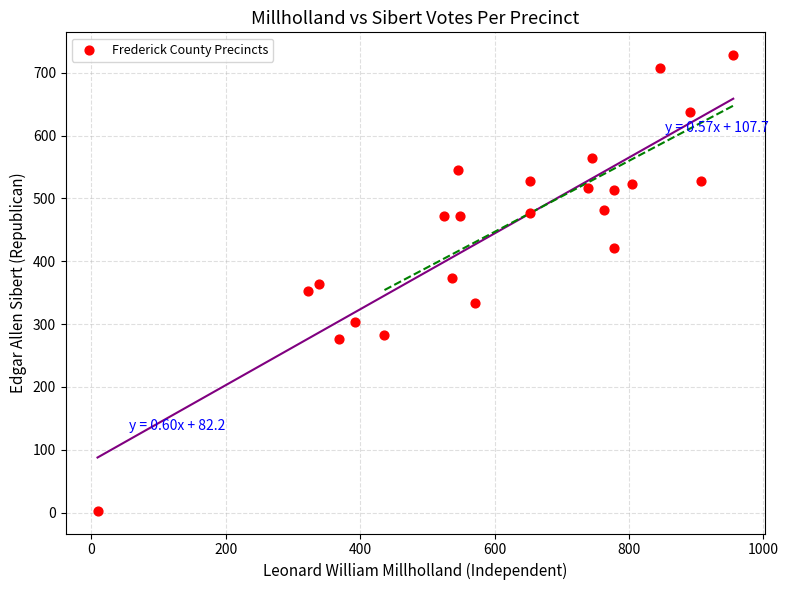

What is the range of Y values (max minus min)?

725